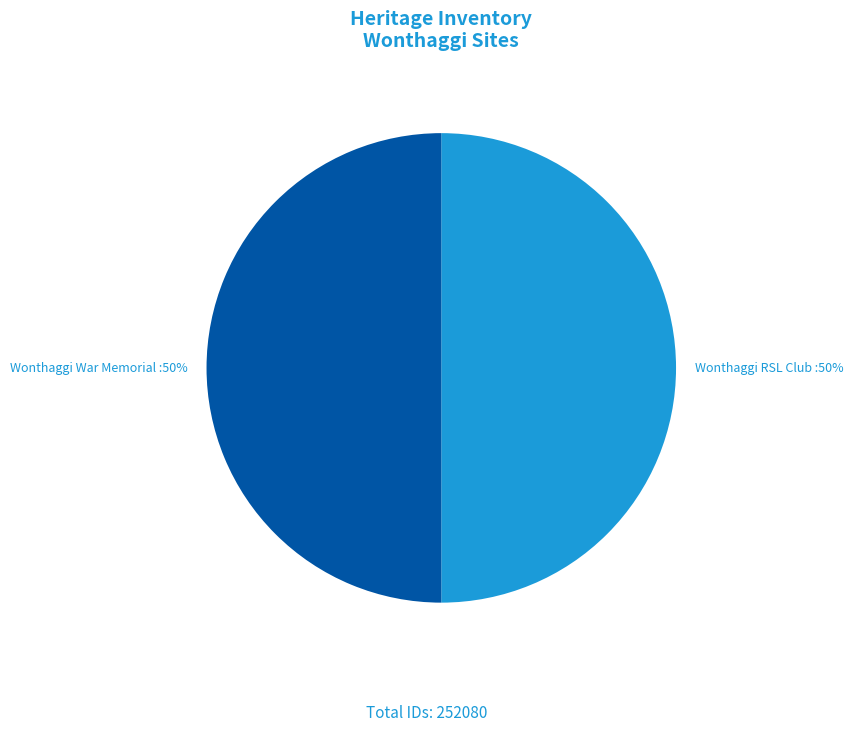

True or false: Wonthaggi RSL Club accounts for 50% of the total.

True